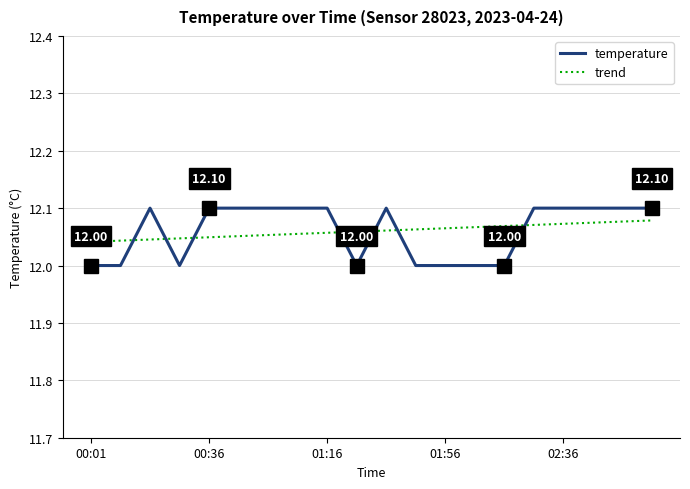

True or false: temperature and trend intersect in this chart.

True